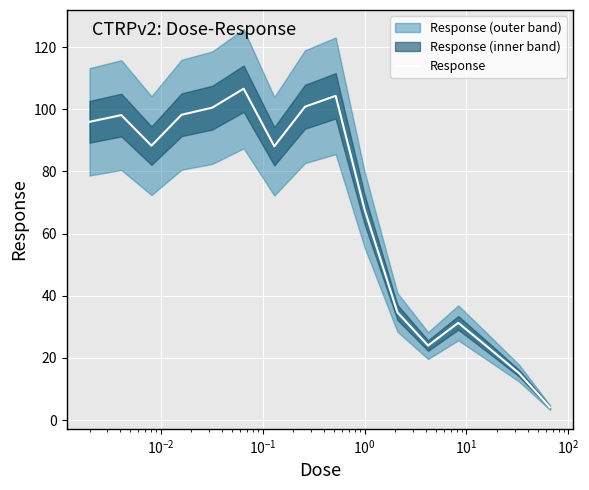

What is the maximum value for Response?

106.6